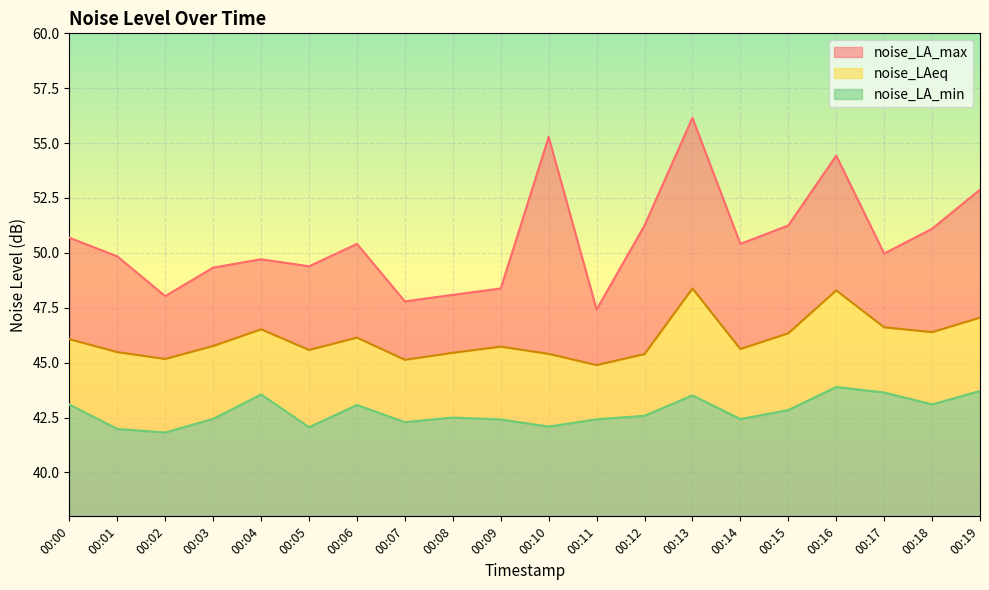

Reading right to left, transcribe all the data shown in this chart.

noise_LA_max: 00:19=52.9	00:18=51.1	00:17=50.0	00:16=54.4	00:15=51.2	00:14=50.4	00:13=56.1	00:12=51.2	00:11=47.4	00:10=55.3	00:09=48.4	00:08=48.1	00:07=47.8	00:06=50.4	00:05=49.4	00:04=49.7	00:03=49.3	00:02=48.0	00:01=49.8	00:00=50.7
noise_LAeq: 00:19=47.0	00:18=46.4	00:17=46.6	00:16=48.3	00:15=46.3	00:14=45.6	00:13=48.4	00:12=45.4	00:11=44.9	00:10=45.4	00:09=45.7	00:08=45.5	00:07=45.1	00:06=46.1	00:05=45.6	00:04=46.5	00:03=45.8	00:02=45.2	00:01=45.5	00:00=46.1
noise_LA_min: 00:19=43.7	00:18=43.1	00:17=43.6	00:16=43.9	00:15=42.8	00:14=42.4	00:13=43.5	00:12=42.6	00:11=42.4	00:10=42.1	00:09=42.4	00:08=42.5	00:07=42.3	00:06=43.1	00:05=42.1	00:04=43.5	00:03=42.4	00:02=41.8	00:01=42.0	00:00=43.1